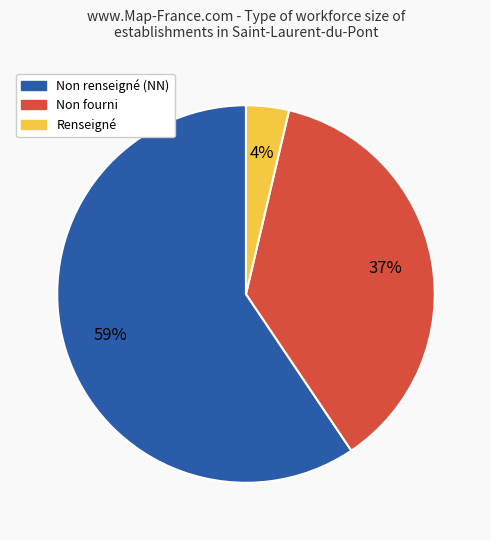

To the nearest percent, what is the average slice percentage?

33%